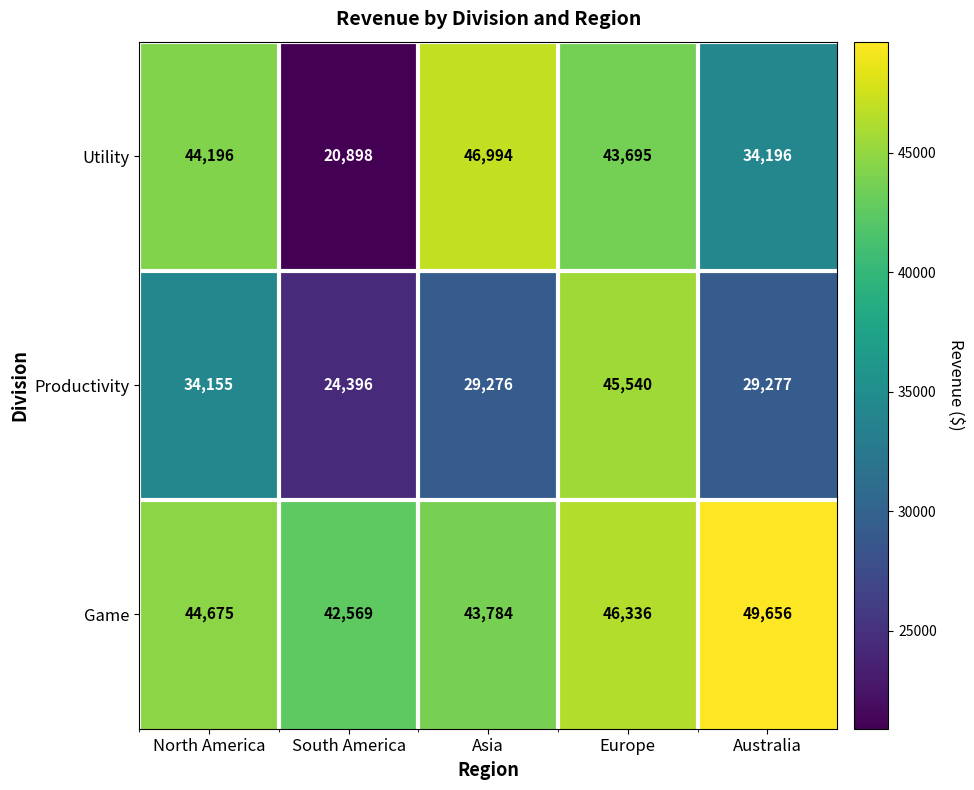

At how many categories does at least one series exceed 41480?

5